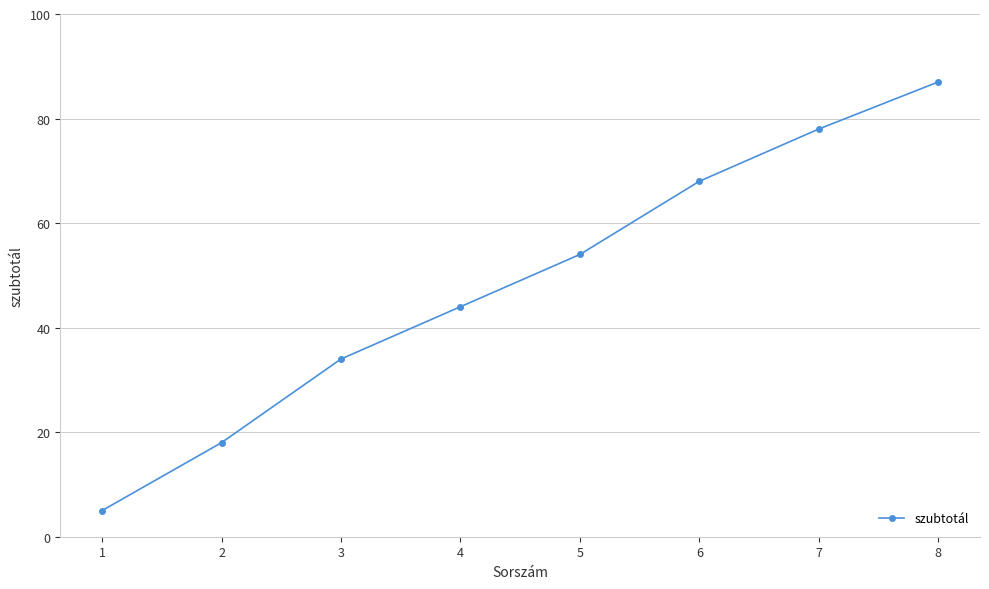

What is the difference between the maximum and minimum values?

82